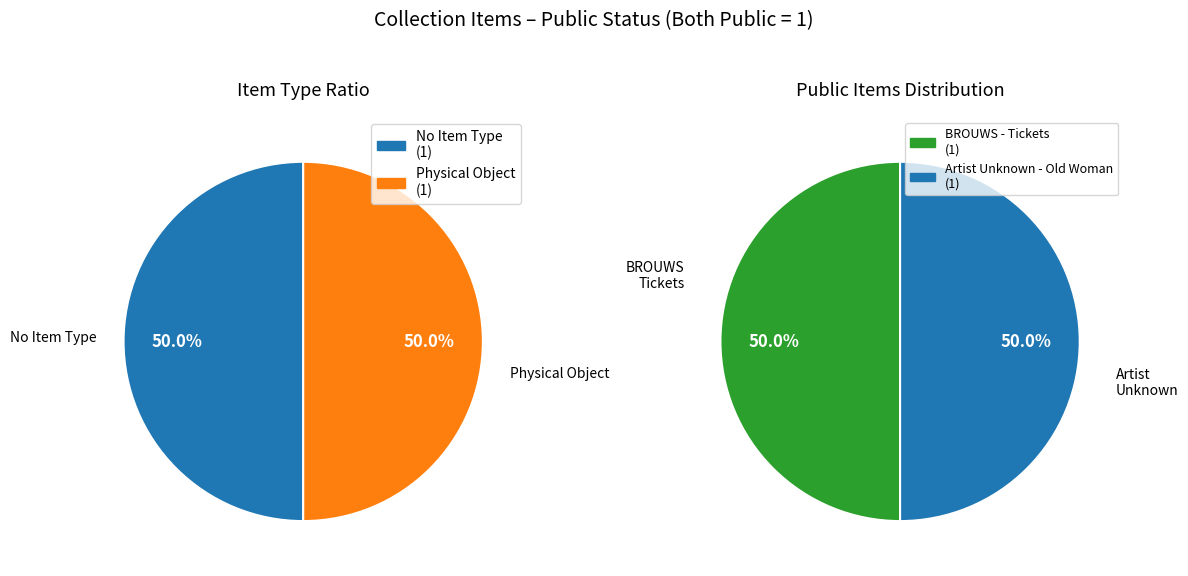

What portion of the pie excludes BROUWS Jeff - Tickets 1987?

50.0%